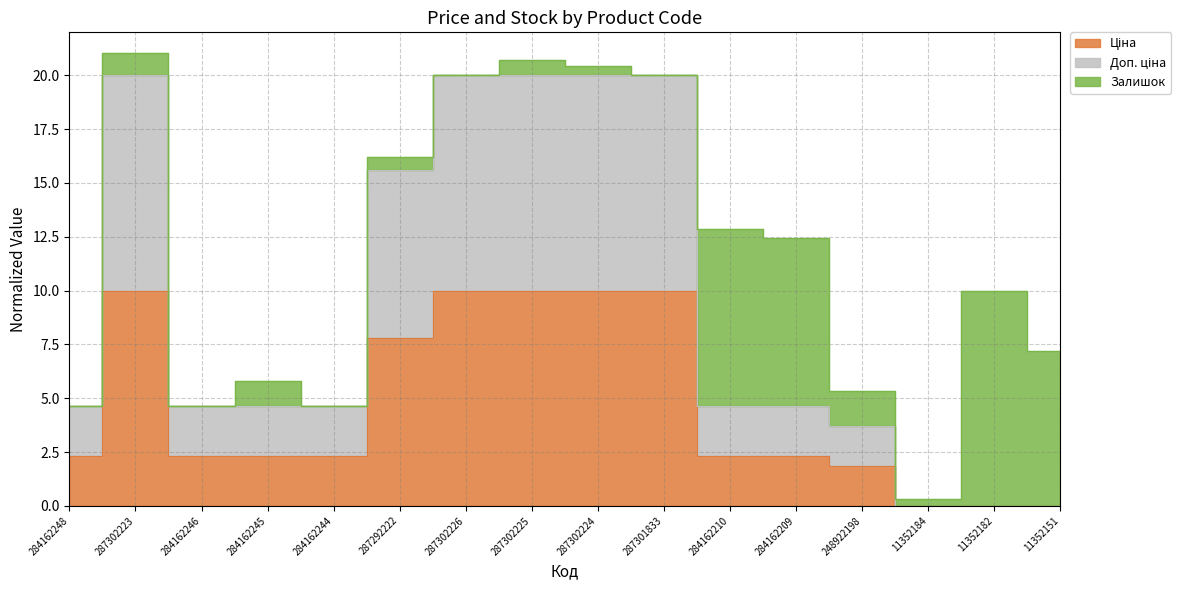

True or false: Ціна and Доп. ціна cross at least once.

False